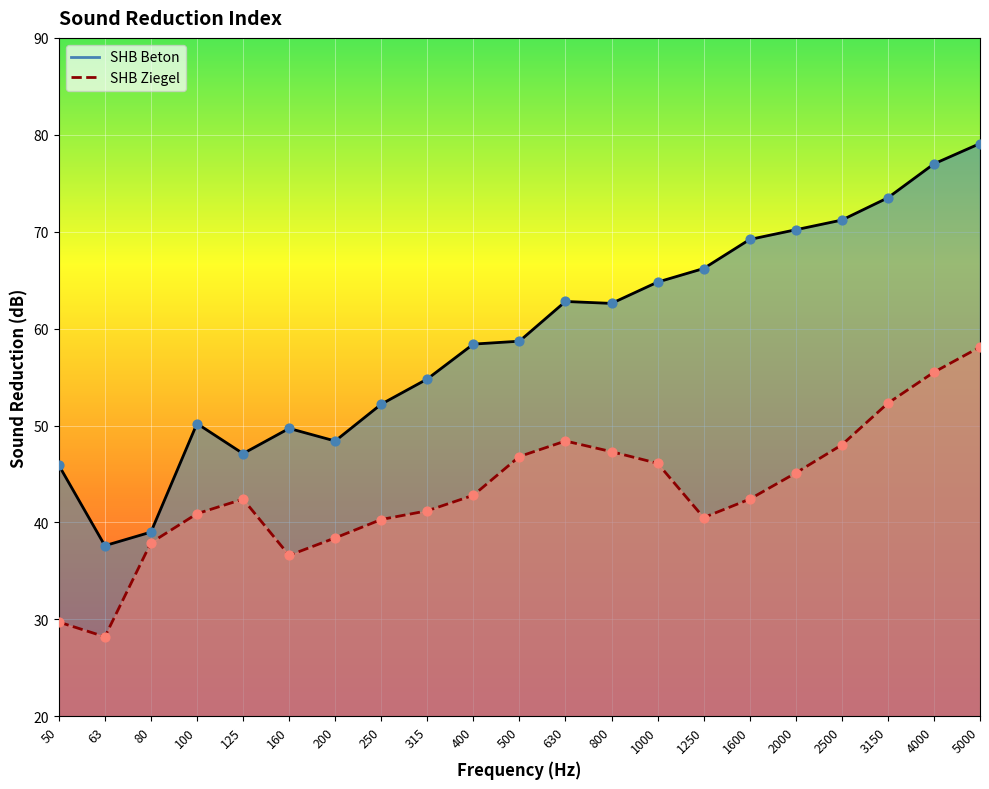

At which category is the sum across all series the highest?

5000